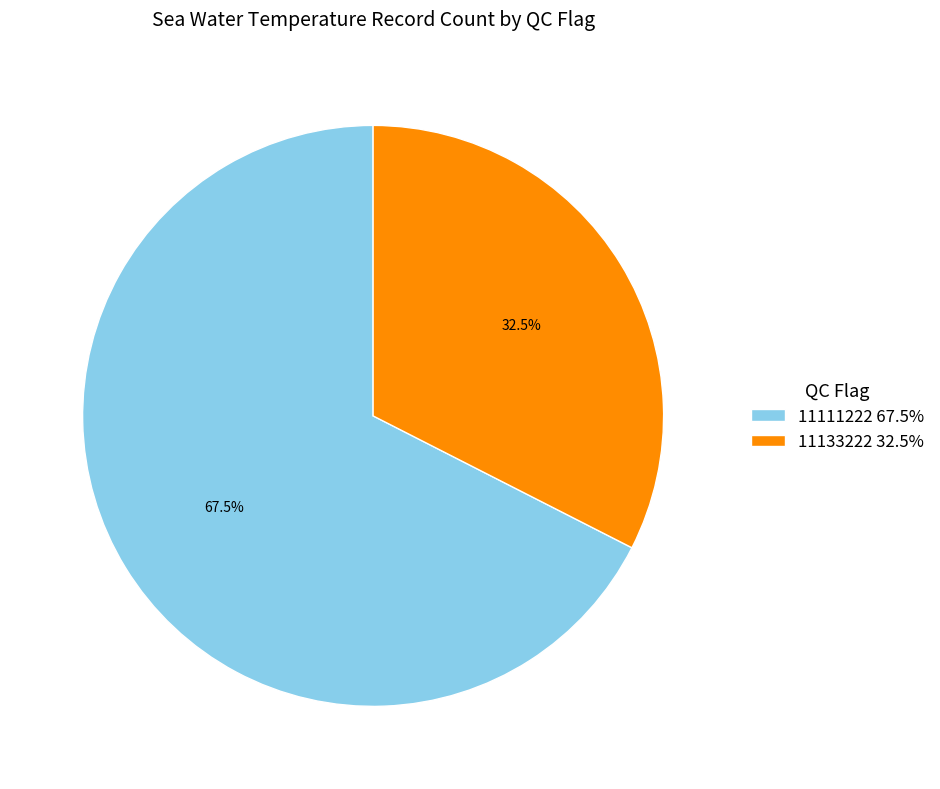

Between 11133222 32.5% and 11111222 67.5%, which is larger?

11111222 67.5%